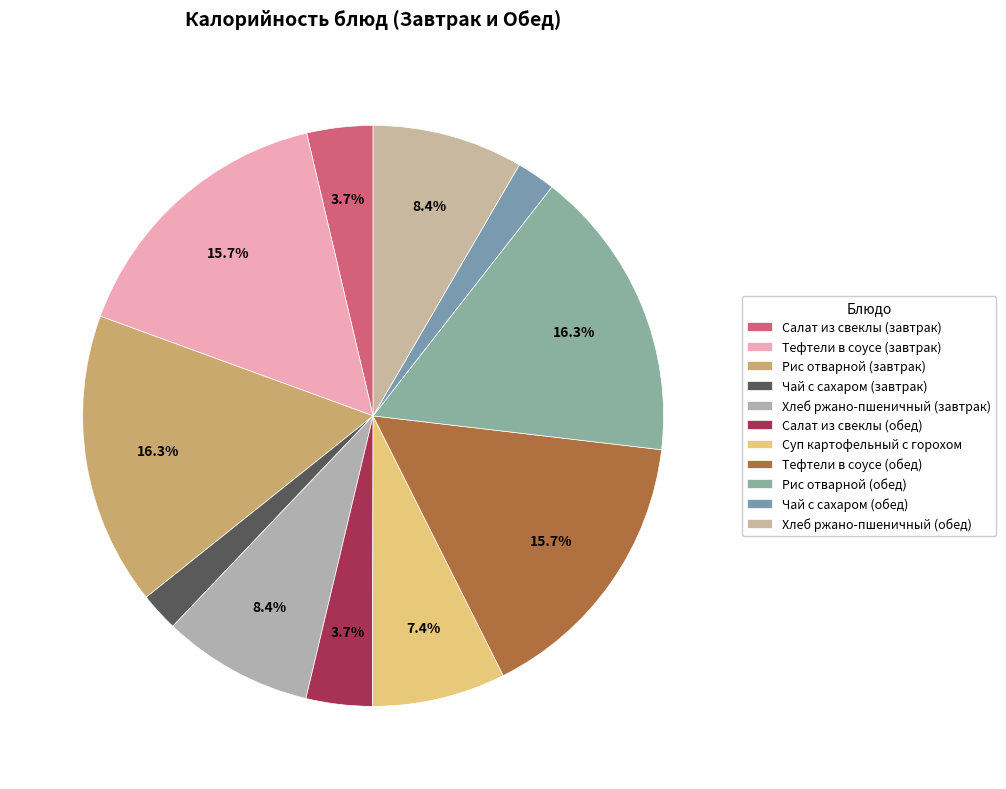

Is there a majority slice in this chart?

No